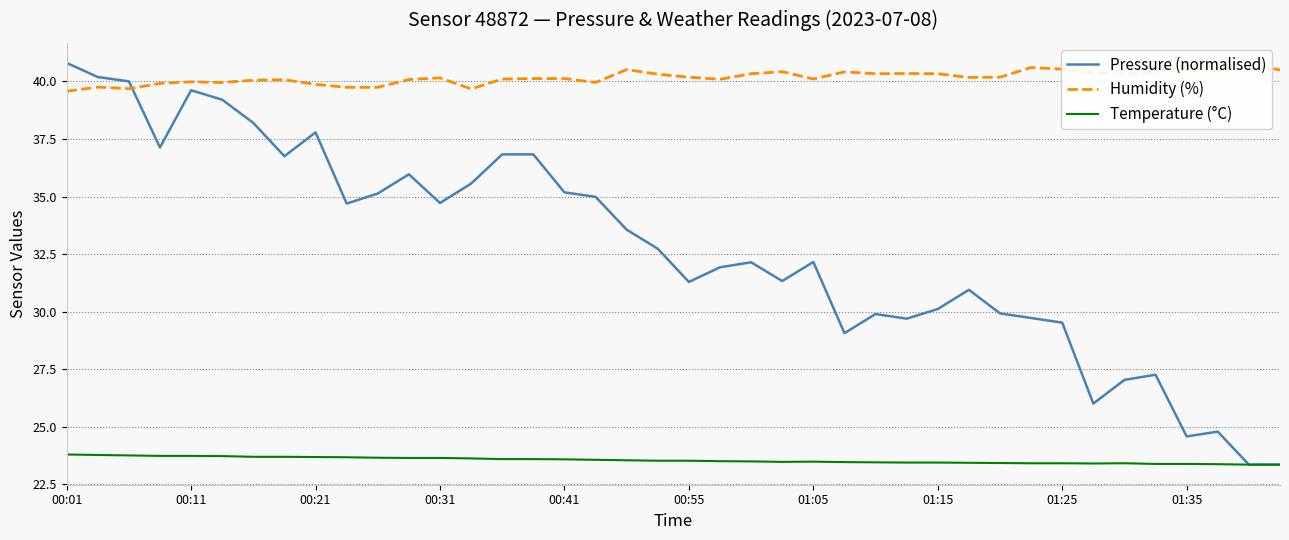

What is the lowest value of the Temperature (°C) series?

23.4